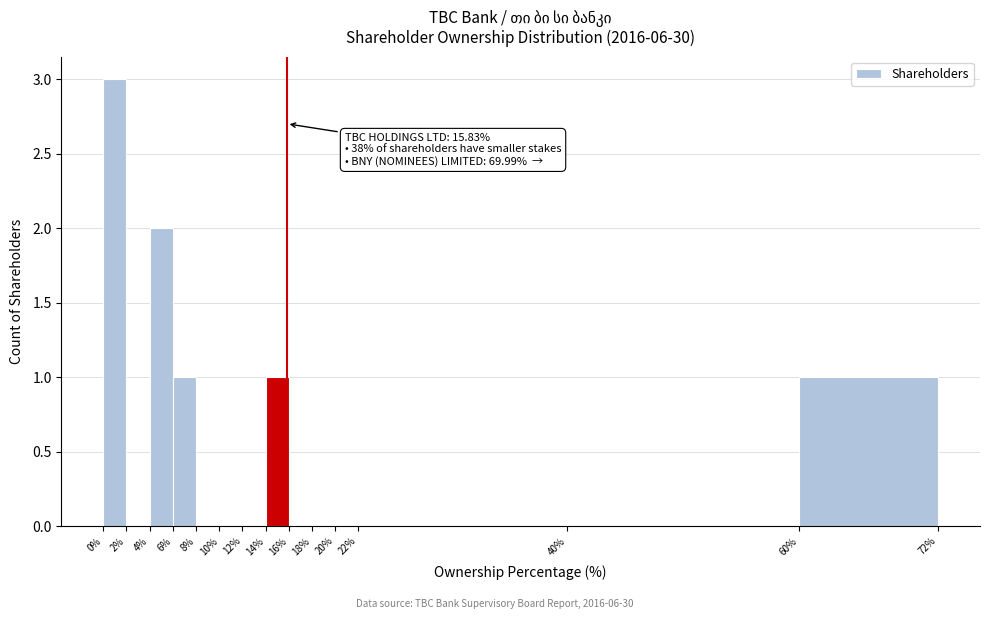

Which range on the x-axis has the tallest bar?

0% to 2%